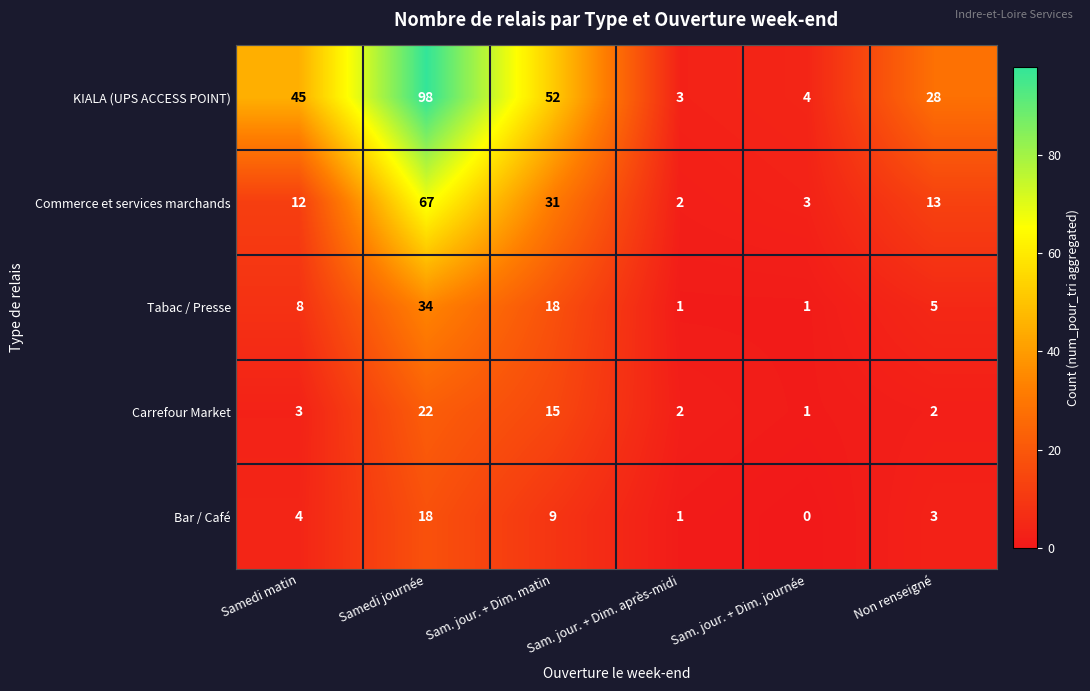

Between Sam. jour. + Dim. matin and Non renseigné, which series saw the biggest shift?

KIALA (UPS ACCESS POINT)